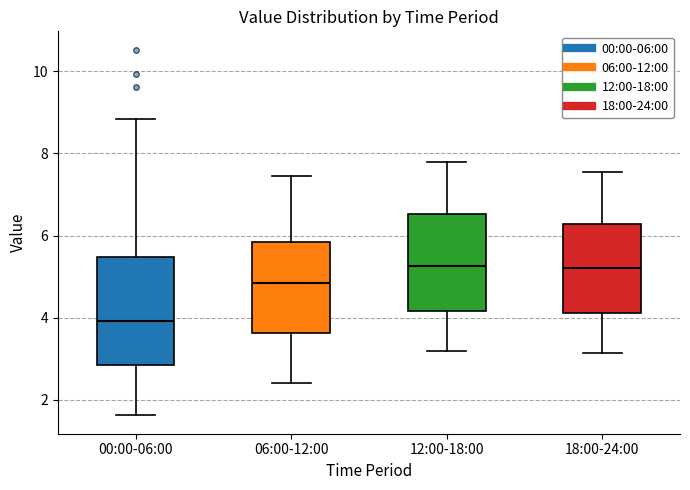

Where does the median line of the box for 12:00-18:00 sit on the y-axis? The values are not printed on the chart, so give them approximately, as read against the axis.

5.2